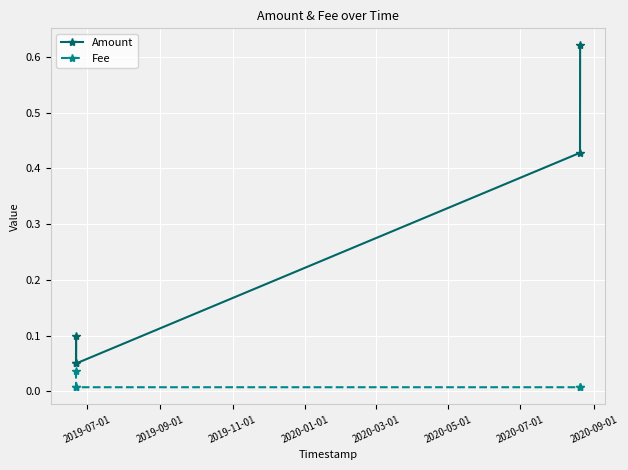

True or false: Amount has more than 2 points higher than both neighbors.

False